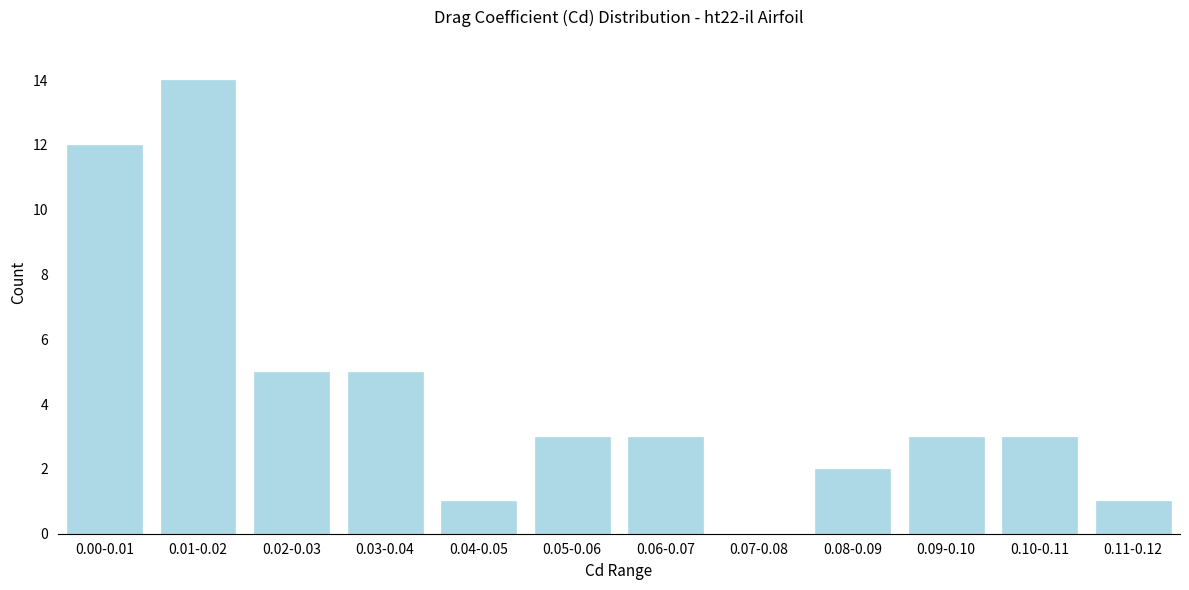

Reading right to left, extract all data points from this chart.

0.11-0.12=1	0.10-0.11=3	0.09-0.10=3	0.08-0.09=2	0.07-0.08=0	0.06-0.07=3	0.05-0.06=3	0.04-0.05=1	0.03-0.04=5	0.02-0.03=5	0.01-0.02=14	0.00-0.01=12